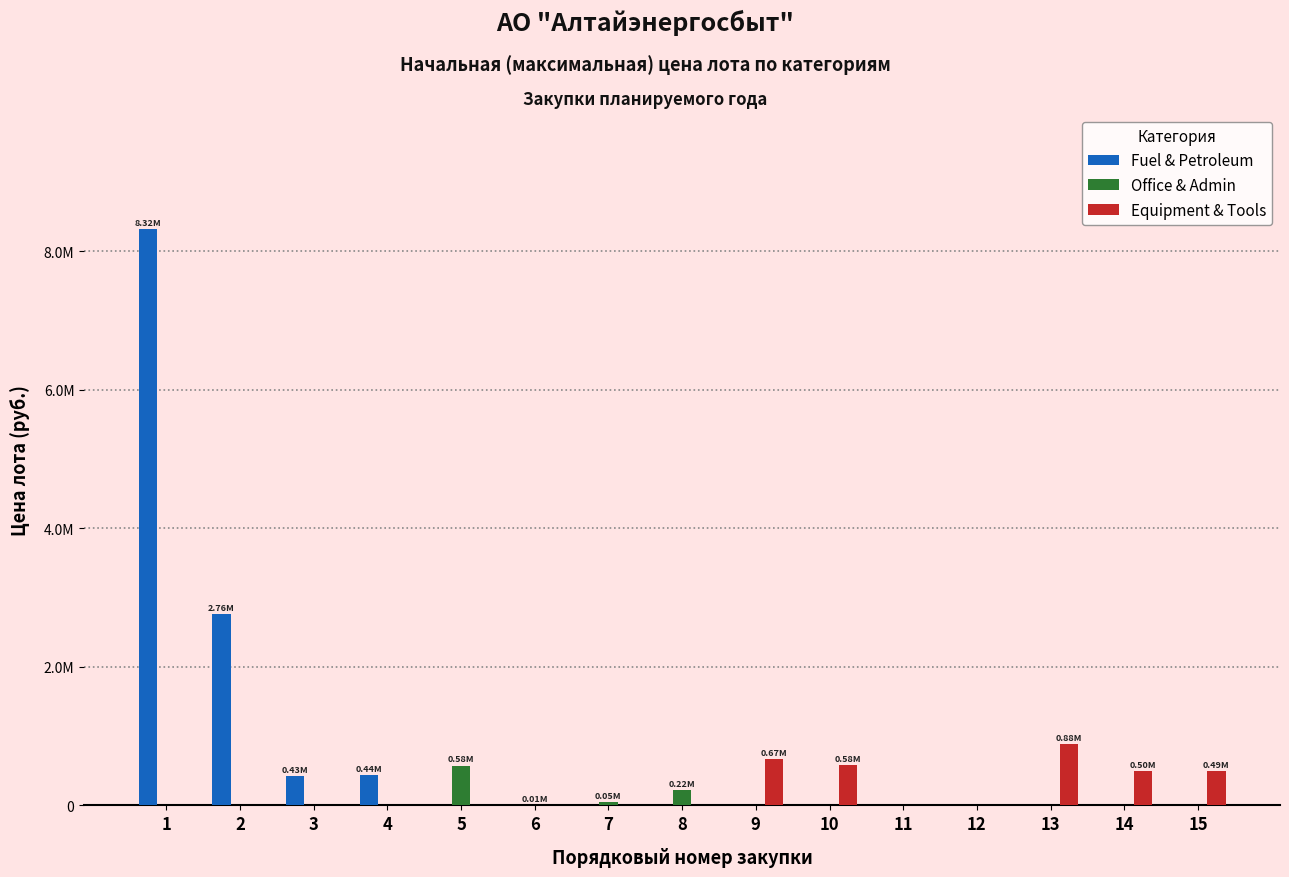

Does the chart contain stacked bars?

No